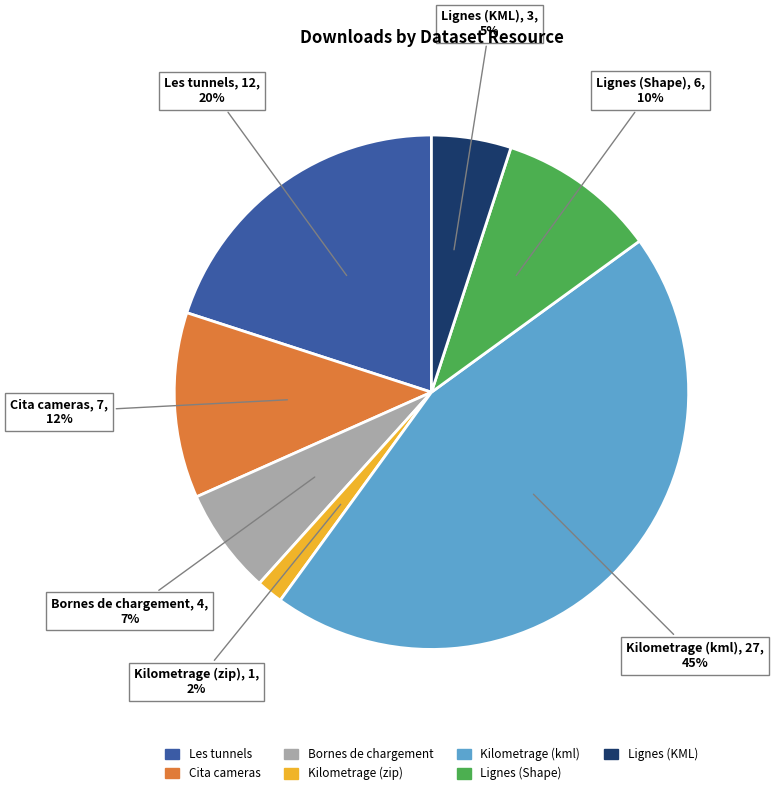

How many segments does this pie chart have?

7